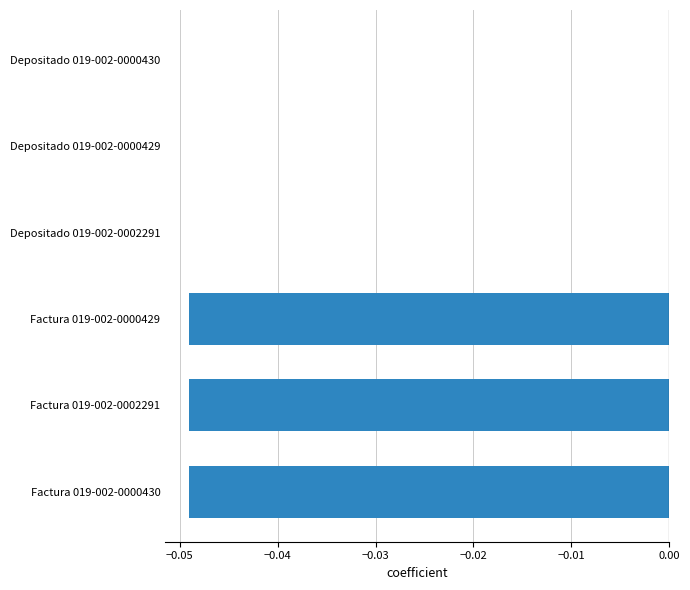

How many distinct data groups are displayed?

1